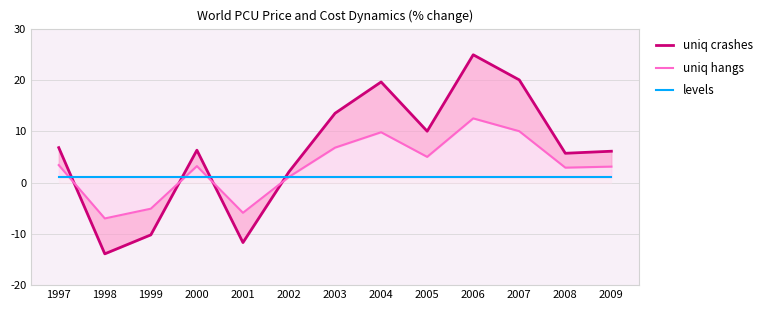

Is it true that uniq crashes equals -10.2 at 1999?

True